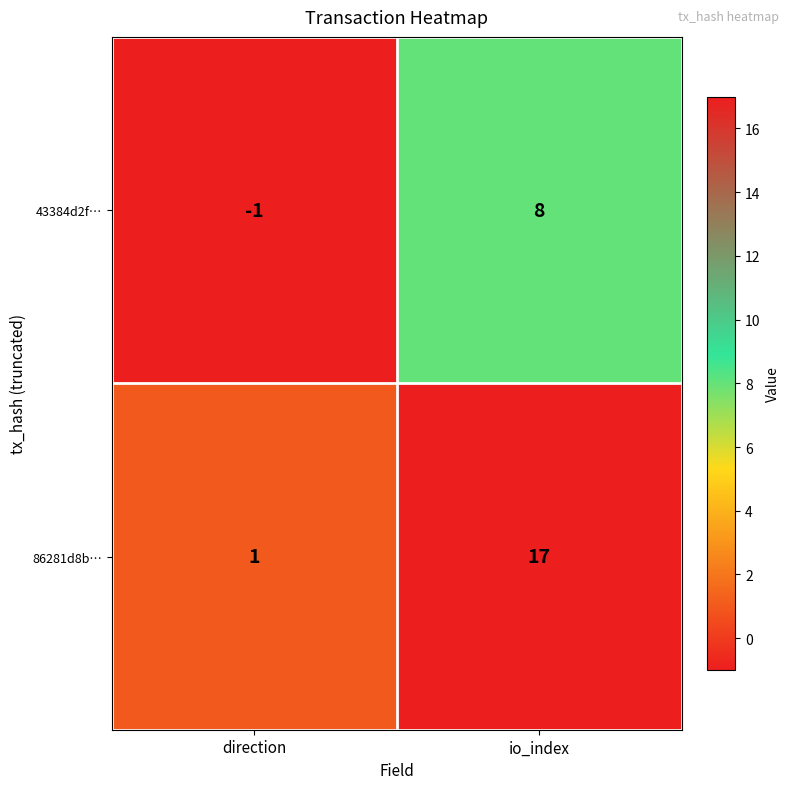

What is the total value across all series at io_index?

25